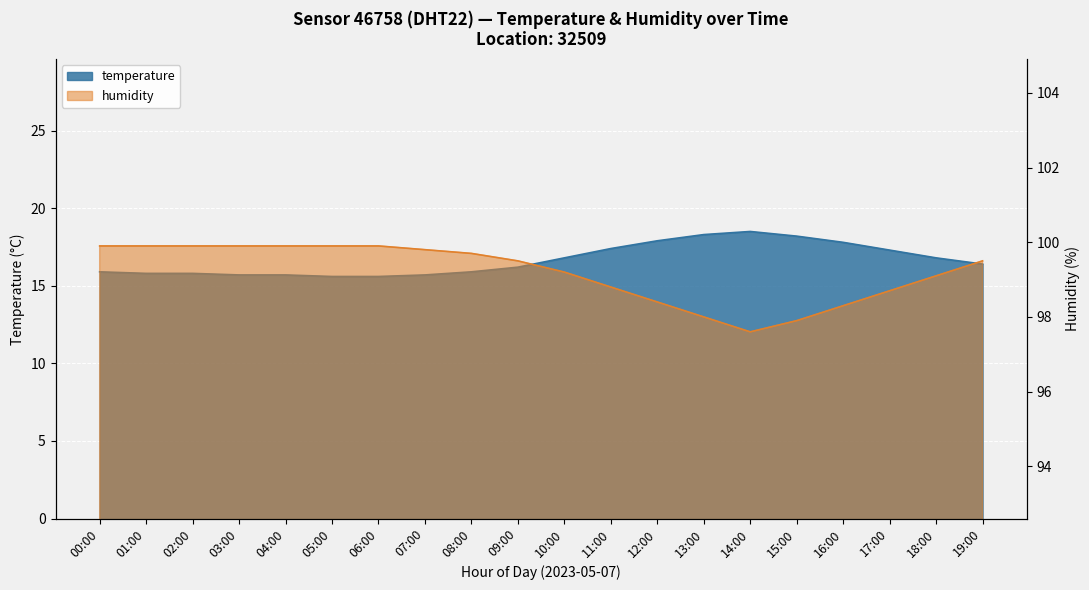

Between 17:00 and 15:00, which is larger?

15:00